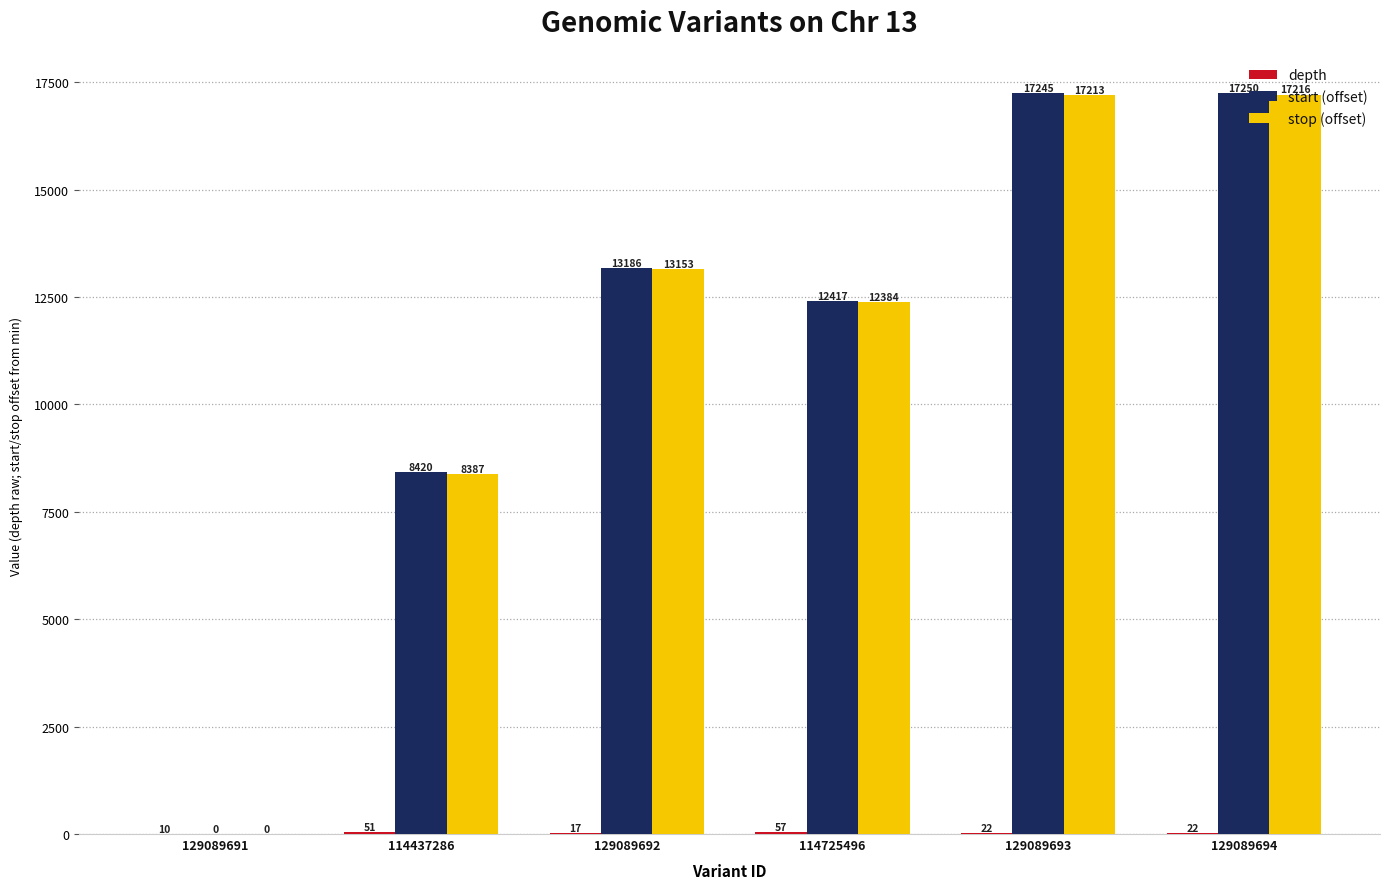

What is the maximum value shown in the chart?

17250